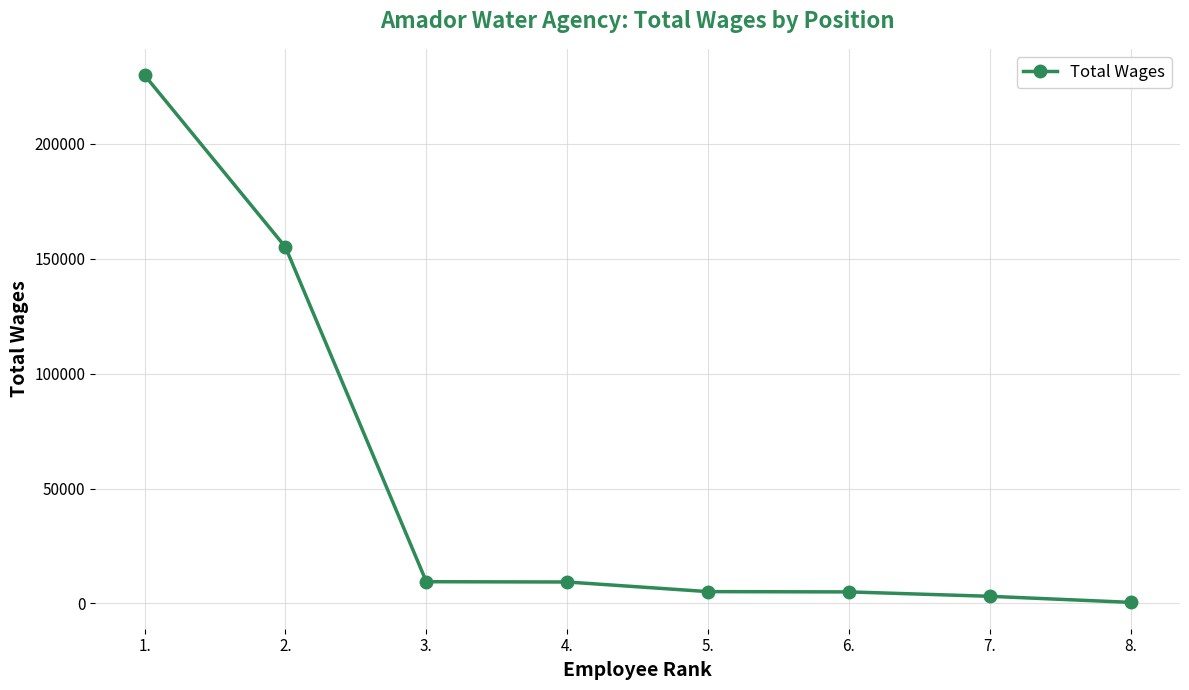

Which label corresponds to the smallest value in the chart?

8.